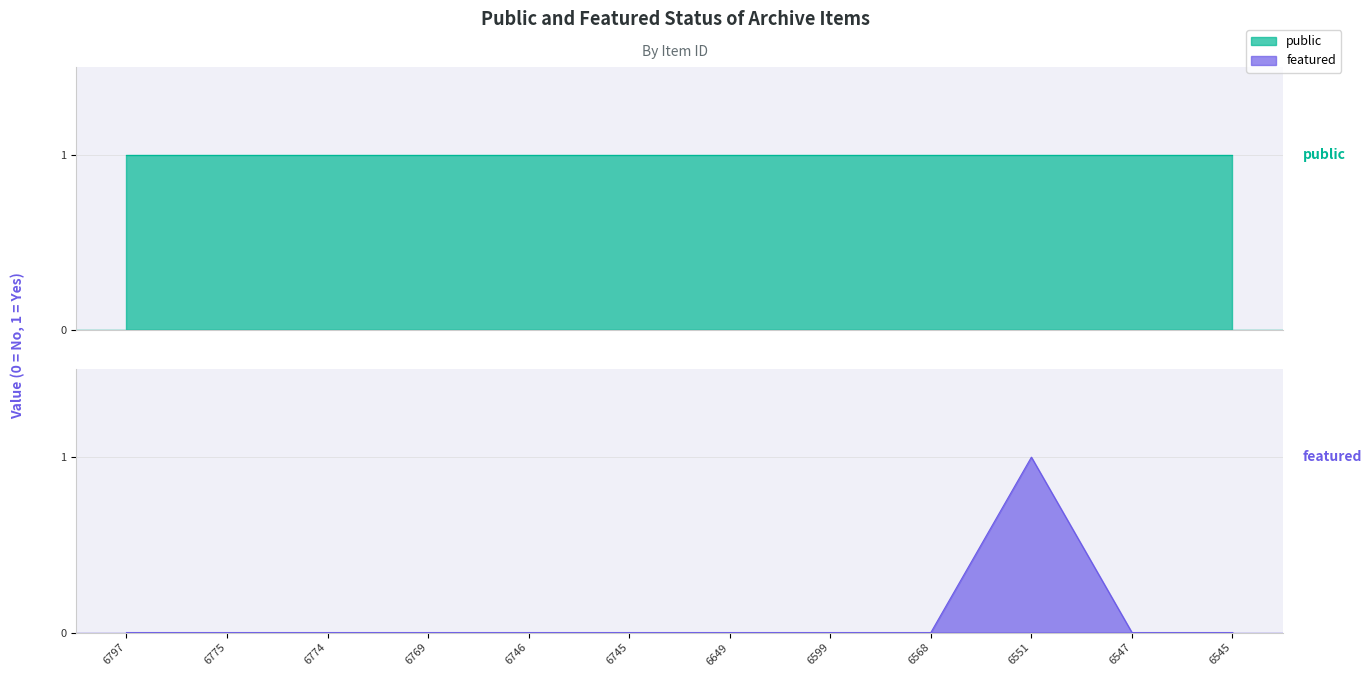

Does the chart have visible grid lines?

Yes